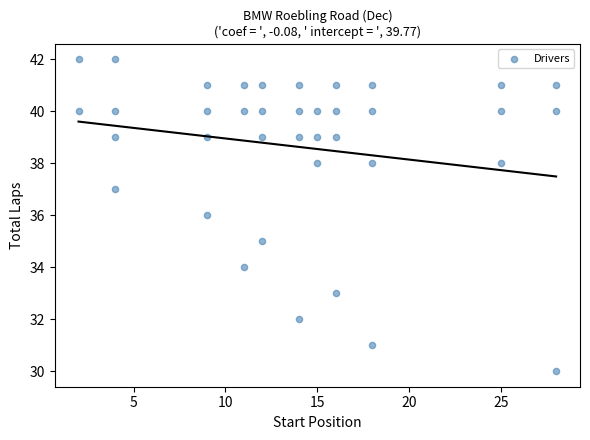

What is the range of X values (max minus min)?

26